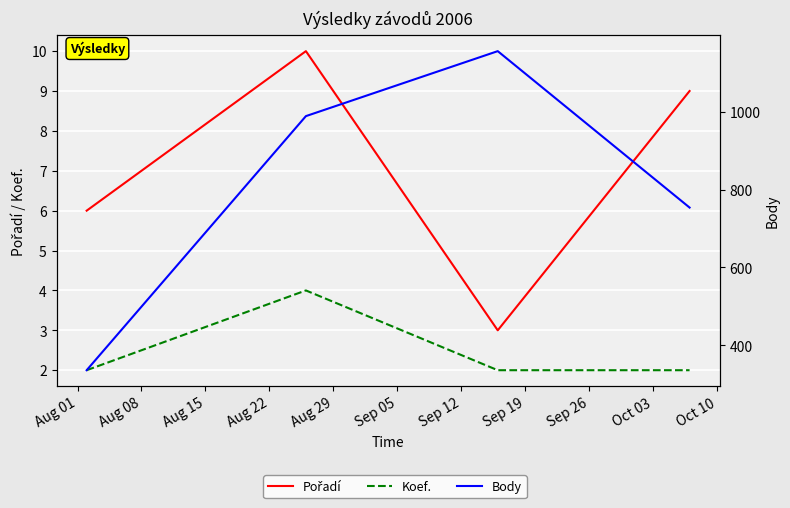

What is the difference between the maximum and minimum values in the Koef. series?

2